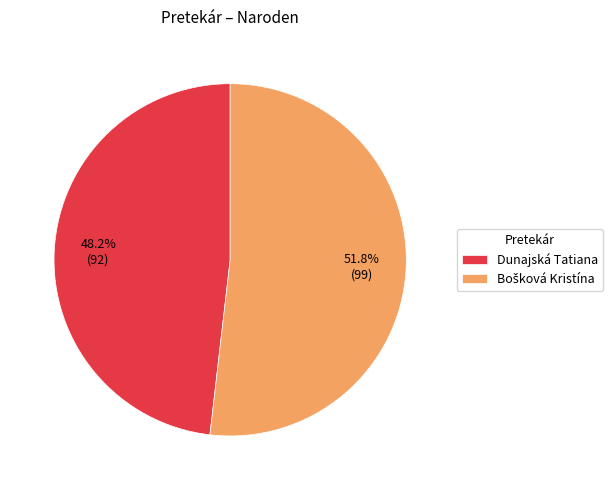

Is there a majority slice in this chart?

Yes